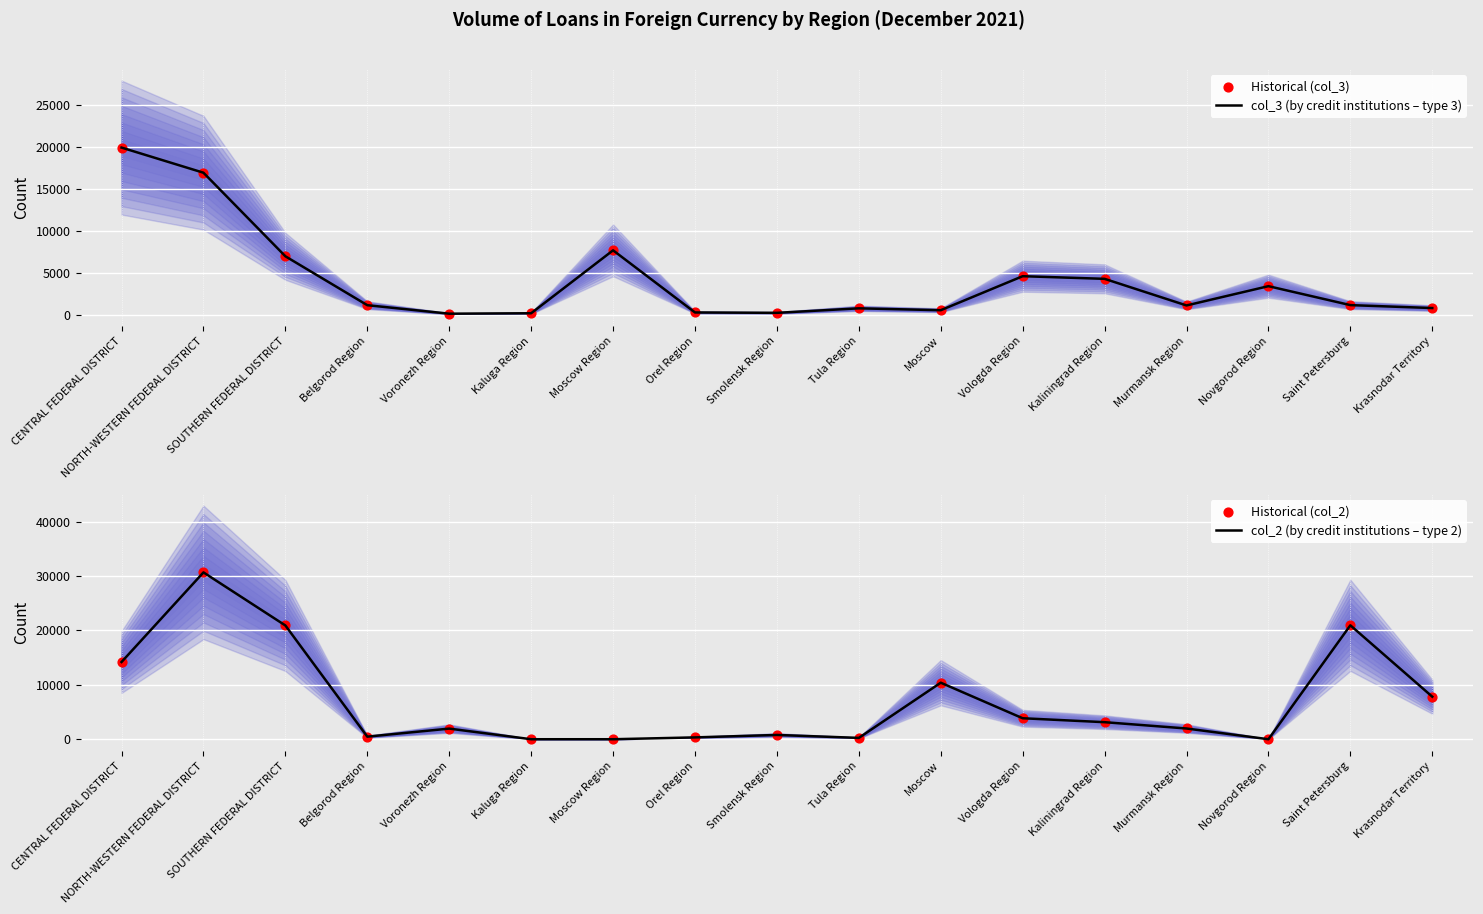

Which series contains the lowest Y value?

col_2 (by credit institutions – type 2)